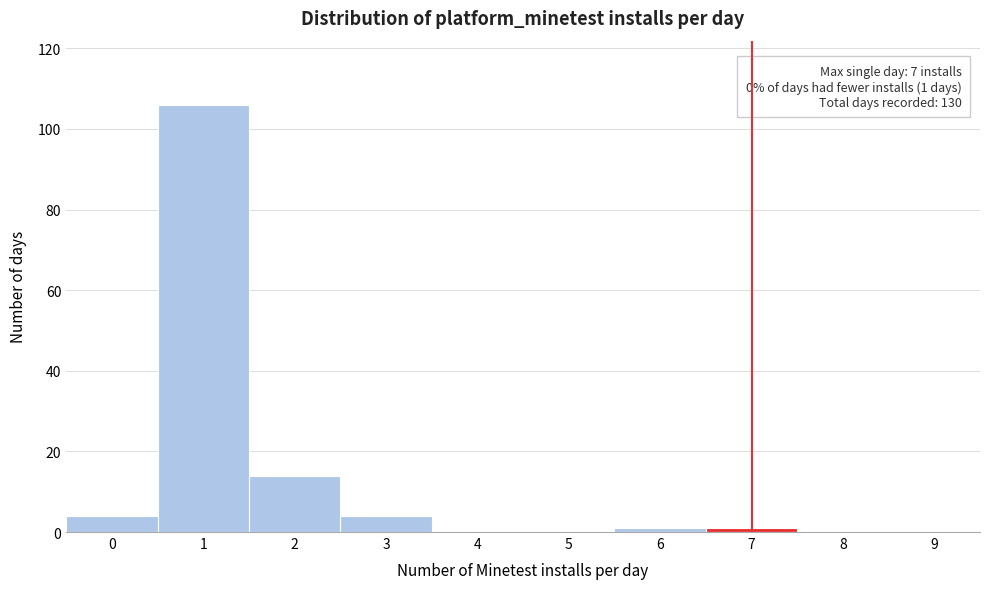

Reading right to left, list all the values displayed in this chart.

9=0	8=0	7=1	6=1	5=0	4=0	3=4	2=14	1=106	0=4